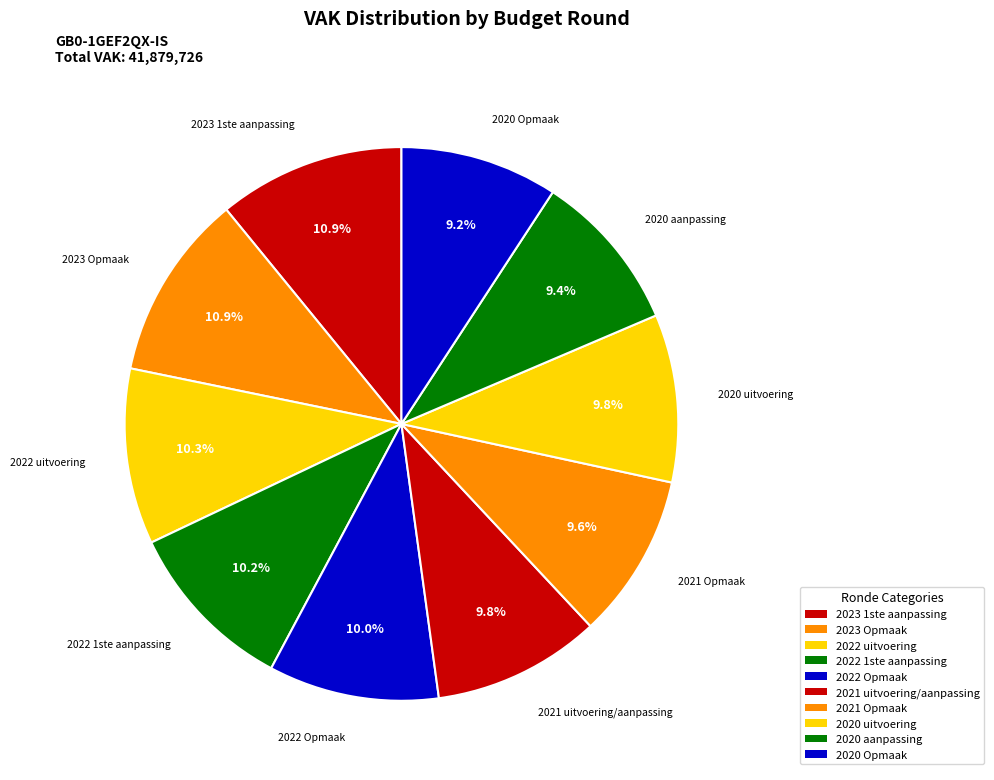

Which category has the biggest portion of the pie?

2023 1ste aanpassing